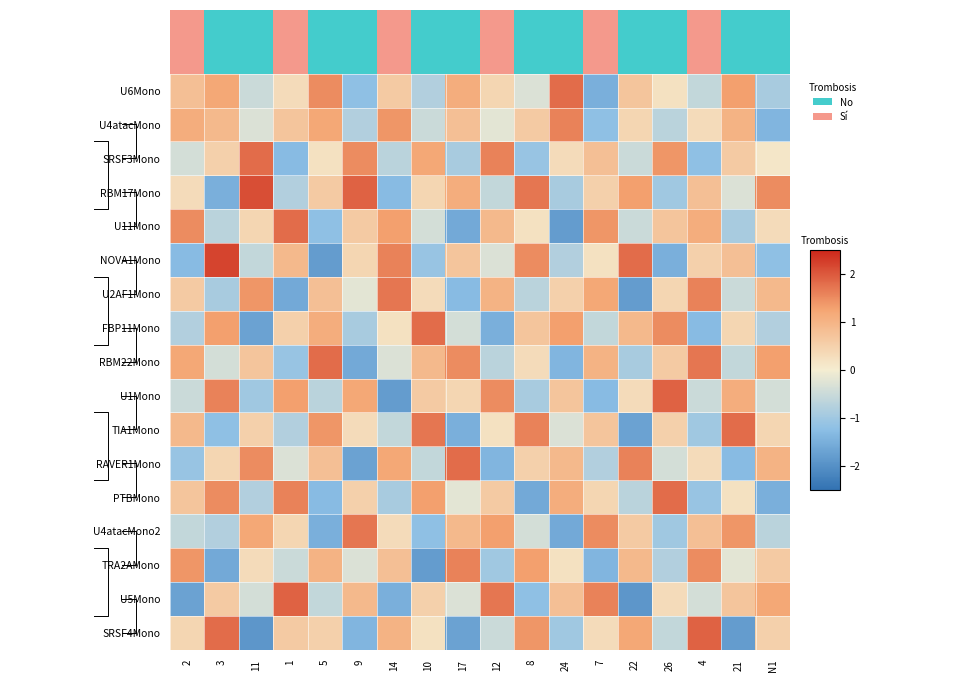

How many data points does each series have?

18